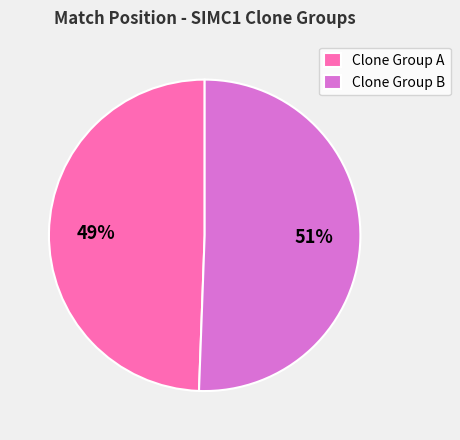

Between Clone Group B and Clone Group A, which is larger?

Clone Group B